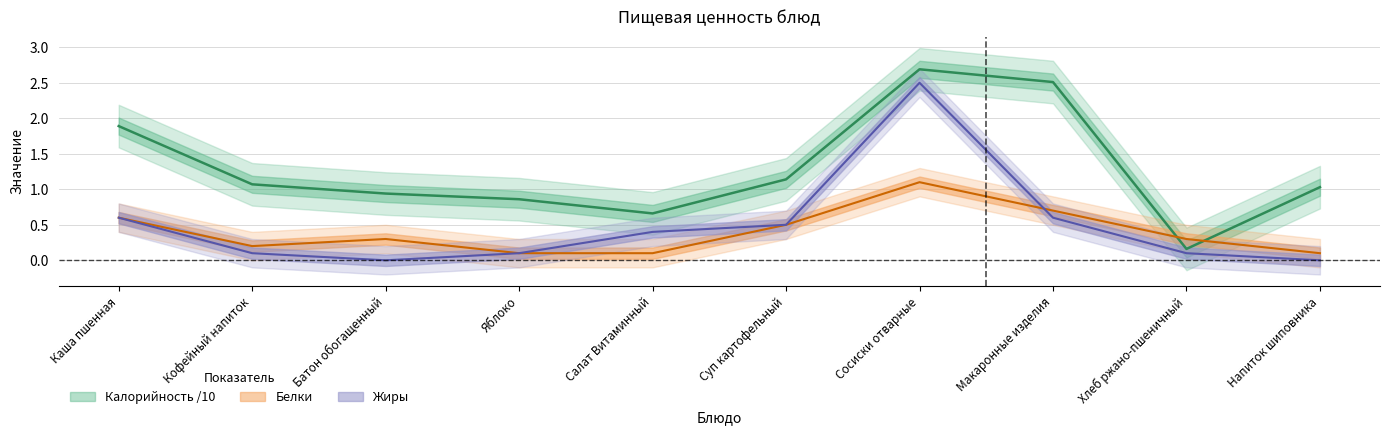

What is the difference between the highest and lowest values at Каша пшенная?

1.3